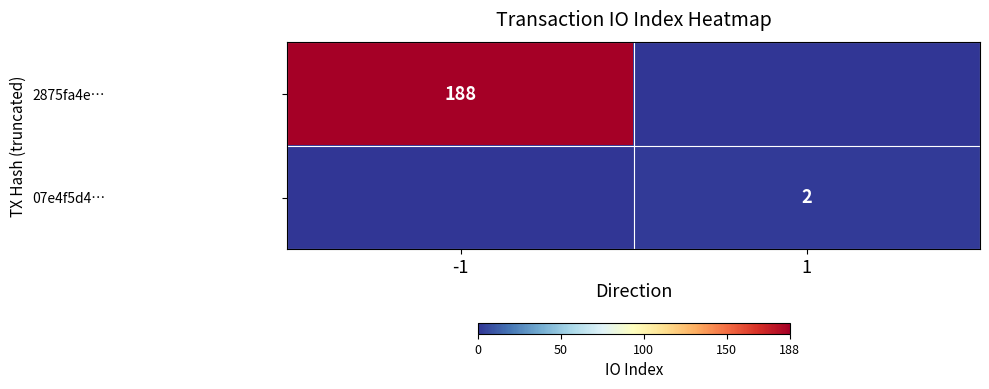

The value of 2875fa4e… at -1 is 188. True or false?

True